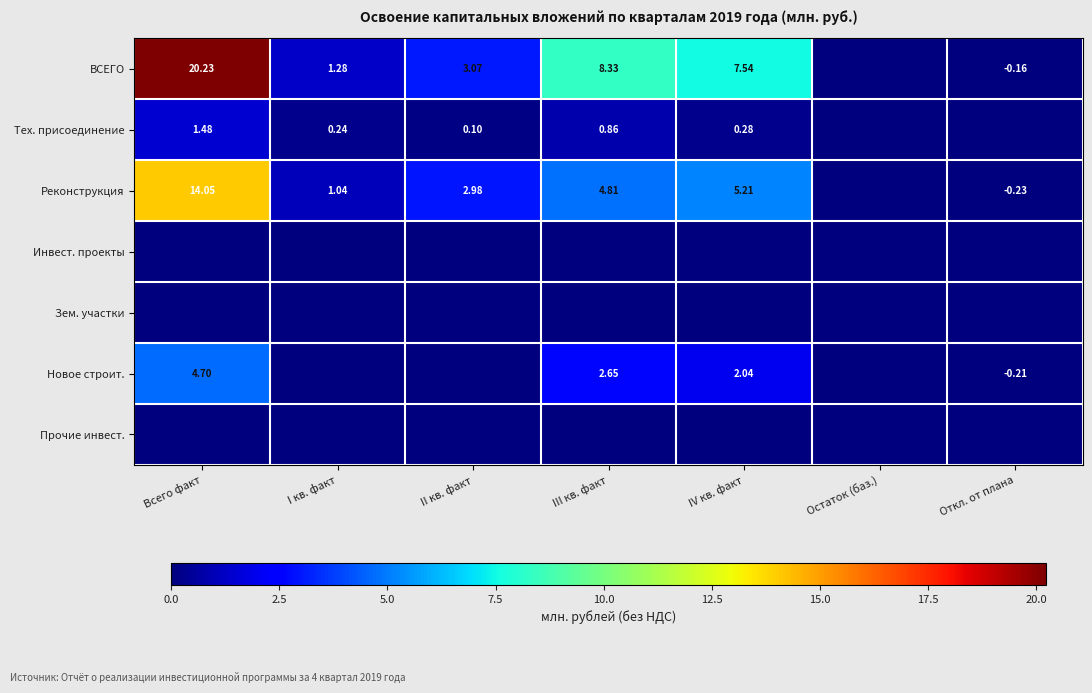

Rank the series at II кв. факт from highest to lowest value.

ВСЕГО, Реконструкция, Тех. присоединение, Инвест. проекты, Зем. участки, Новое строит., Прочие инвест.